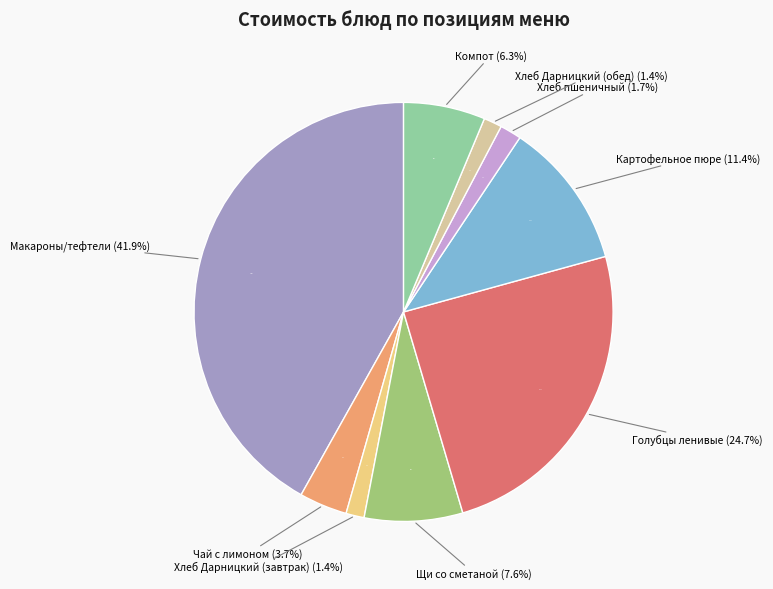

Is it true that Компот из черной смородины is 6% of the pie?

True